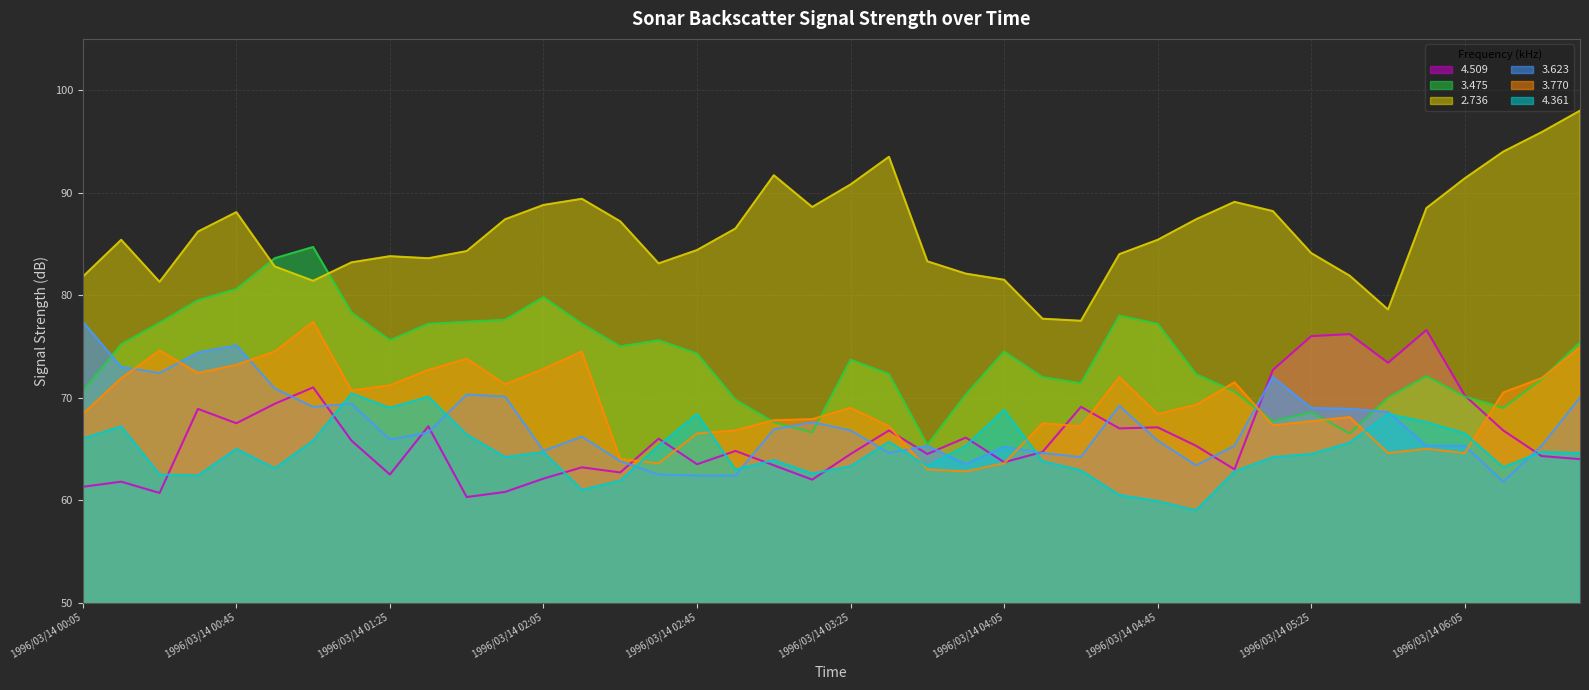

What is the lowest value of the 3.623 series?

61.8